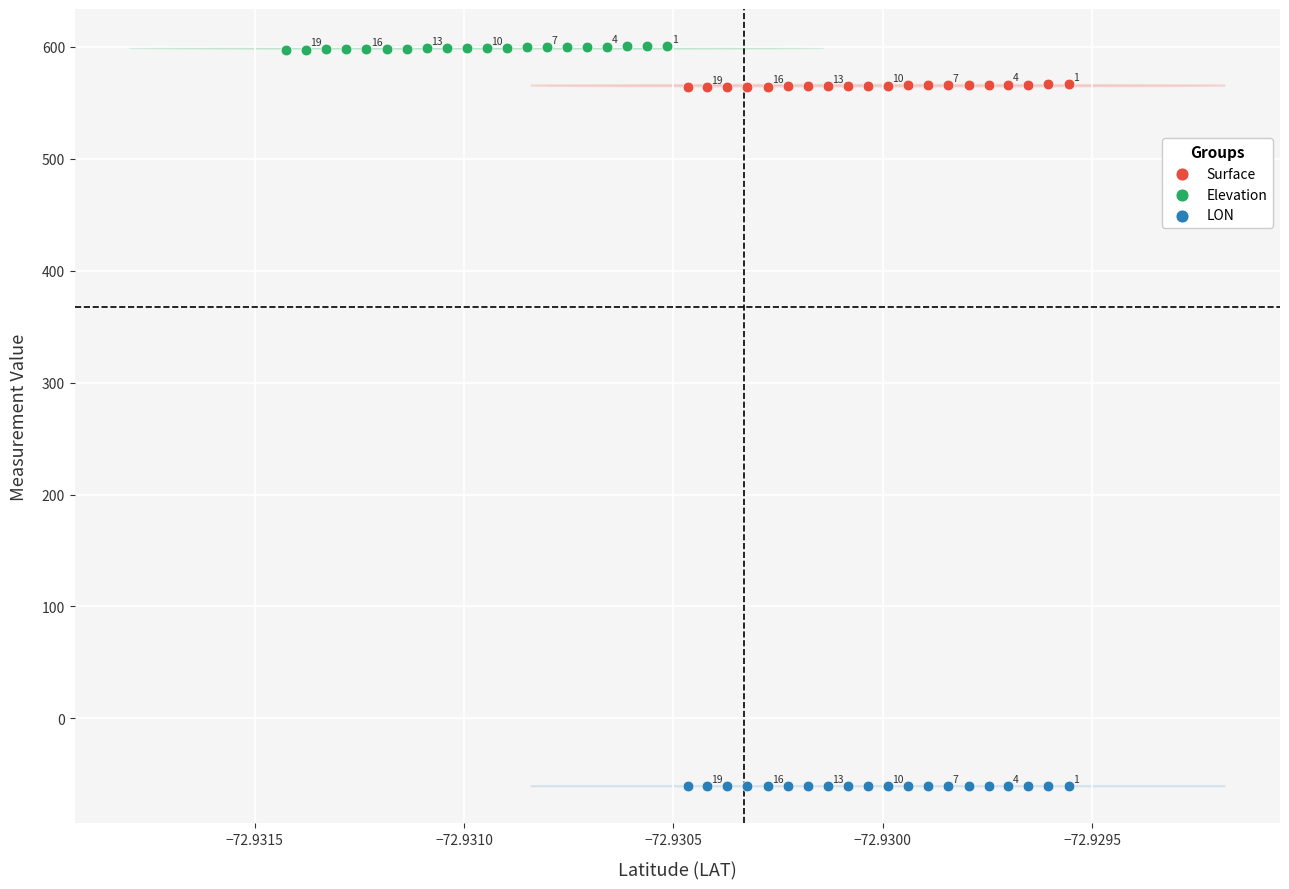

Which series contains the highest Y value?

Elevation